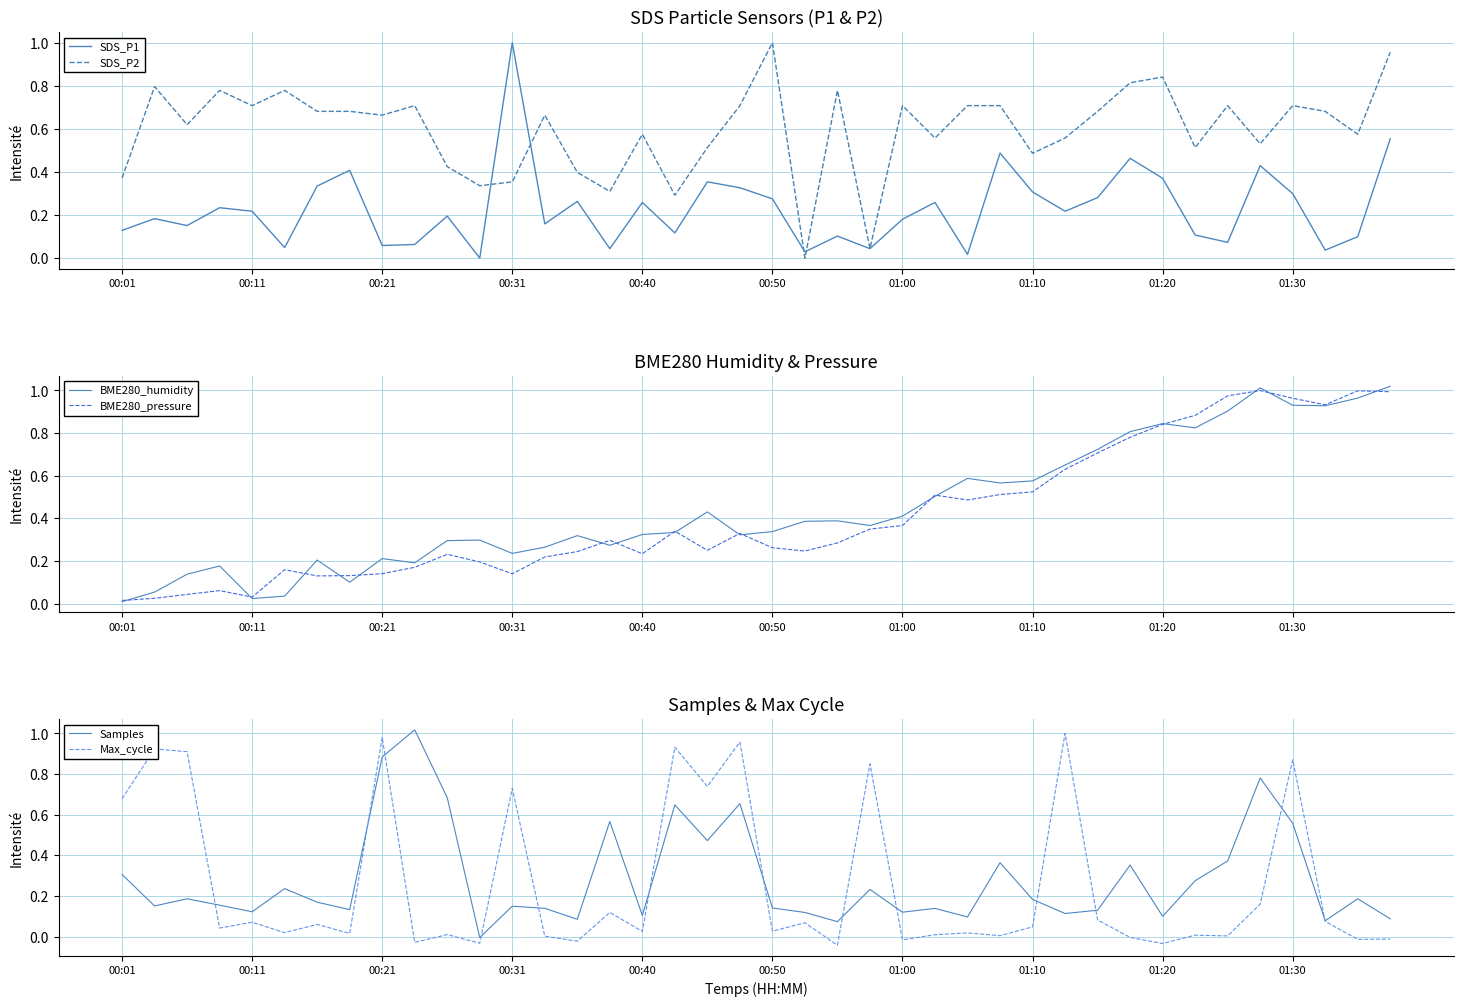

Reading left to right, transcribe all the data shown in this chart.

SDS_P1: 0.1	0.2	0.2	0.2	0.2	0.0	0.3	0.4	0.1	0.1	0.2	0.0	1.0	0.2	0.3	0.0	0.3	0.1	0.4	0.3	0.3	0.0	0.1	0.0	0.2	0.3	0.0	0.5	0.3	0.2	0.3	0.5	0.4	0.1	0.1	0.4	0.3	0.0	0.1	0.6
SDS_P2: 0.4	0.8	0.6	0.8	0.7	0.8	0.7	0.7	0.7	0.7	0.4	0.3	0.4	0.7	0.4	0.3	0.6	0.3	0.5	0.7	1.0	0.0	0.8	0.0	0.7	0.6	0.7	0.7	0.5	0.6	0.7	0.8	0.8	0.5	0.7	0.5	0.7	0.7	0.6	1.0
BME280_humidity: 0.0	0.1	0.1	0.2	0.0	0.0	0.2	0.1	0.2	0.2	0.3	0.3	0.2	0.3	0.3	0.3	0.3	0.3	0.4	0.3	0.3	0.4	0.4	0.4	0.4	0.5	0.6	0.6	0.6	0.7	0.7	0.8	0.8	0.8	0.9	1.0	0.9	0.9	1.0	1.0
BME280_pressure: 0.0	0.0	0.0	0.1	0.0	0.2	0.1	0.1	0.1	0.2	0.2	0.2	0.1	0.2	0.2	0.3	0.2	0.3	0.3	0.3	0.3	0.2	0.3	0.3	0.4	0.5	0.5	0.5	0.5	0.6	0.7	0.8	0.8	0.9	1.0	1.0	1.0	0.9	1.0	1.0
Samples: 0.3	0.2	0.2	0.2	0.1	0.2	0.2	0.1	0.9	1.0	0.7	-0.0	0.2	0.1	0.1	0.6	0.1	0.6	0.5	0.7	0.1	0.1	0.1	0.2	0.1	0.1	0.1	0.4	0.2	0.1	0.1	0.4	0.1	0.3	0.4	0.8	0.6	0.1	0.2	0.1
Max_cycle: 0.7	0.9	0.9	0.0	0.1	0.0	0.1	0.0	1.0	-0.0	0.0	-0.0	0.7	0.0	-0.0	0.1	0.0	0.9	0.7	1.0	0.0	0.1	-0.0	0.9	-0.0	0.0	0.0	0.0	0.0	1.0	0.1	-0.0	-0.0	0.0	0.0	0.2	0.9	0.1	-0.0	-0.0